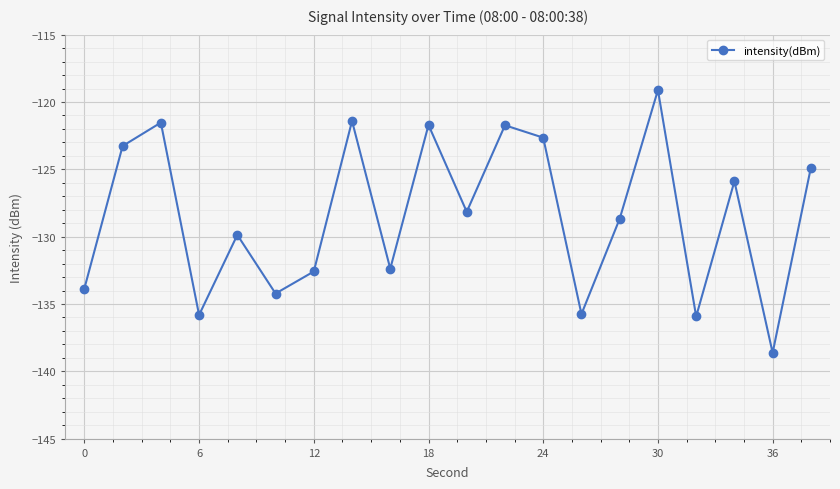

How many points are higher than both their immediate neighbors (excluding endpoints)?

7